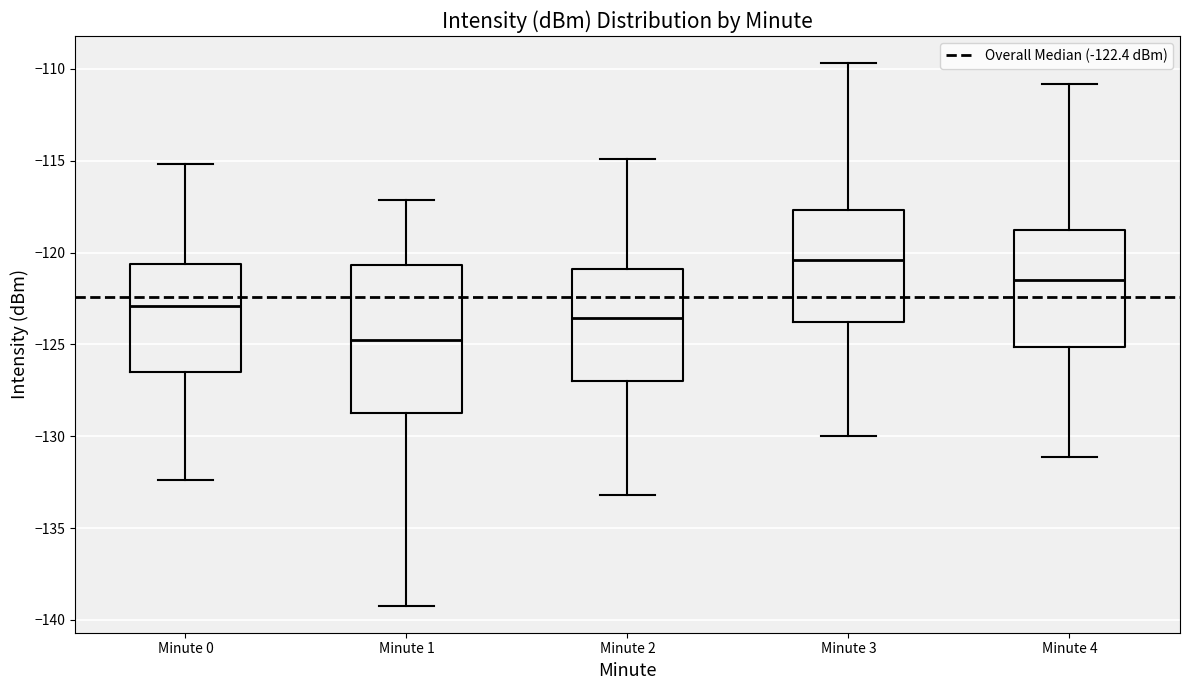

Which box's median line is the highest?

Minute 3